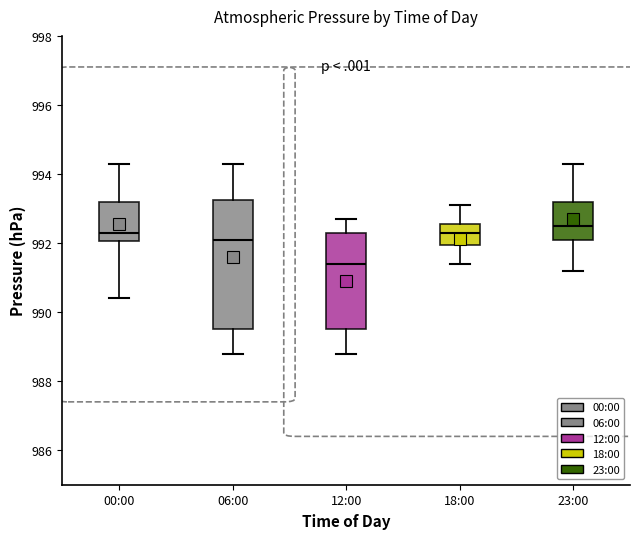

Which box has the lowest median line?

12:00